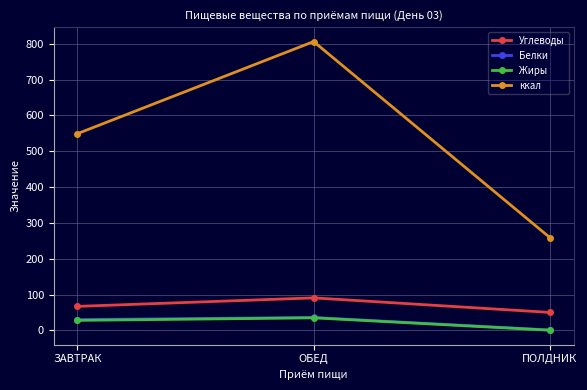

At which category does the chart reach its minimum across all series?

ПОЛДНИК